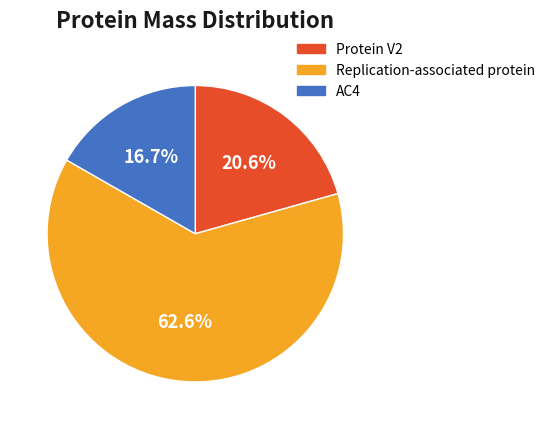

To the nearest percent, what is the average slice percentage?

33%